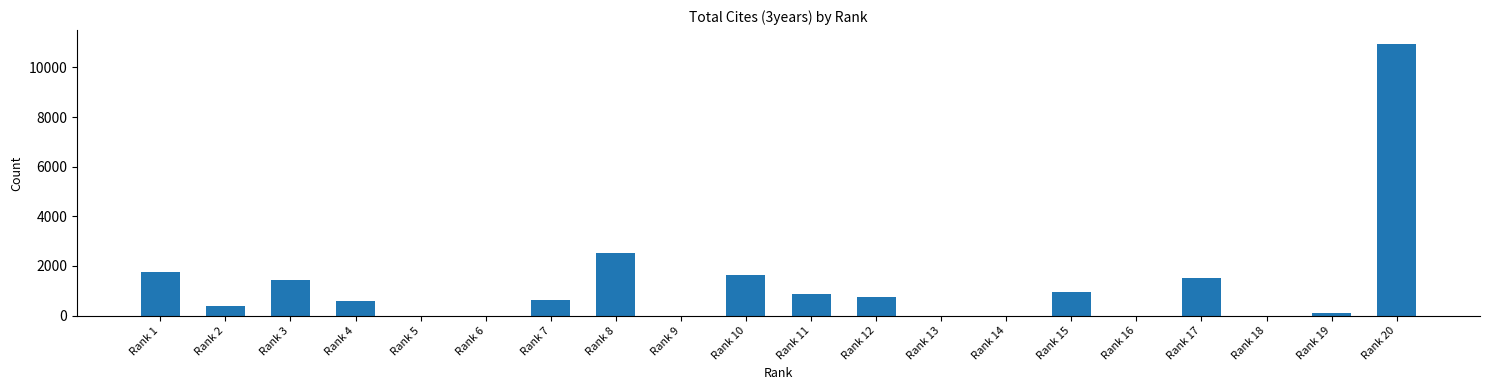

The value at Rank 5 is 0. True or false?

True